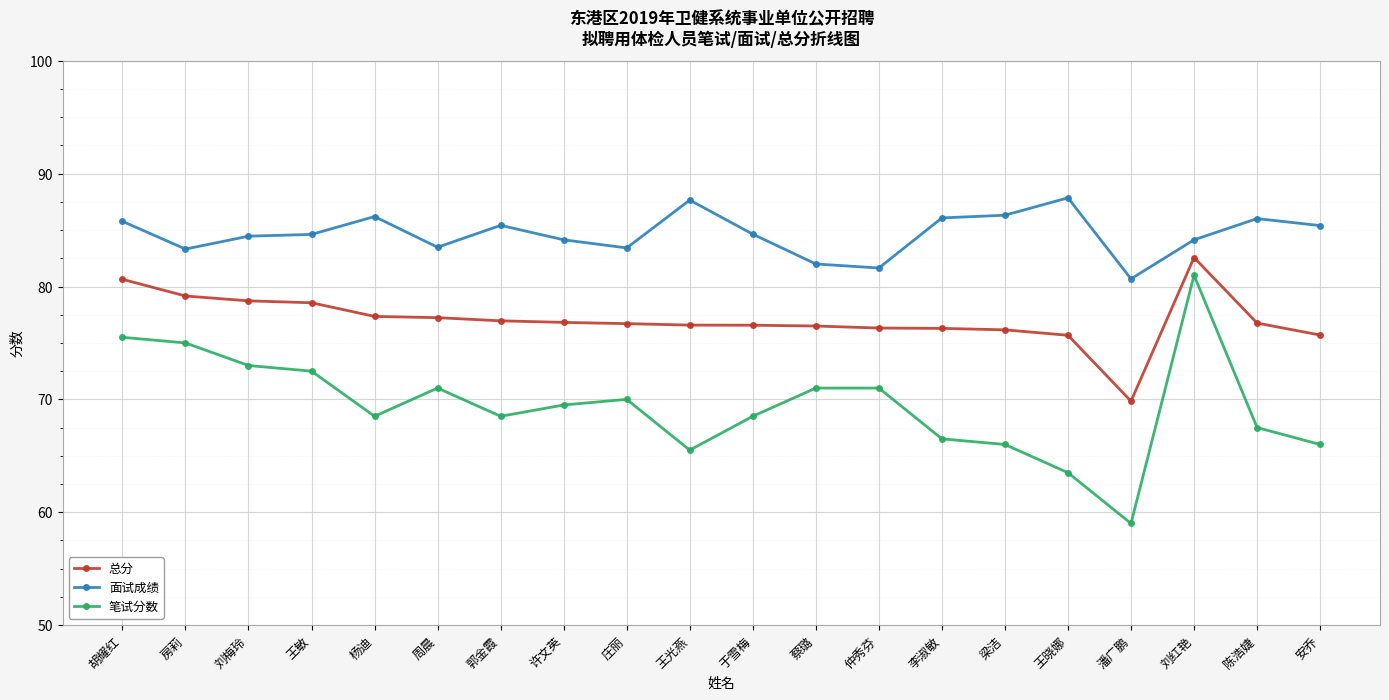

Where is the first local minimum for 面试成绩?

房莉